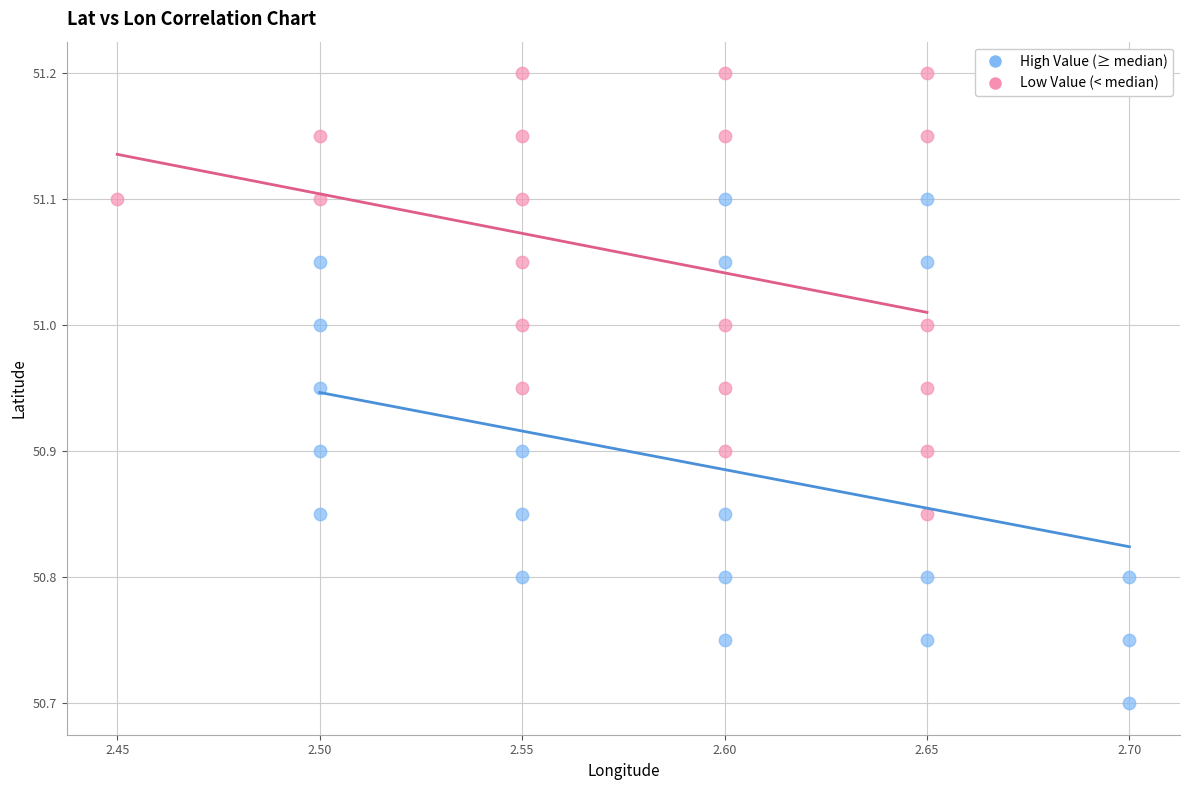

What are all the series names shown in the legend?

High Value (≥ median), Low Value (< median)